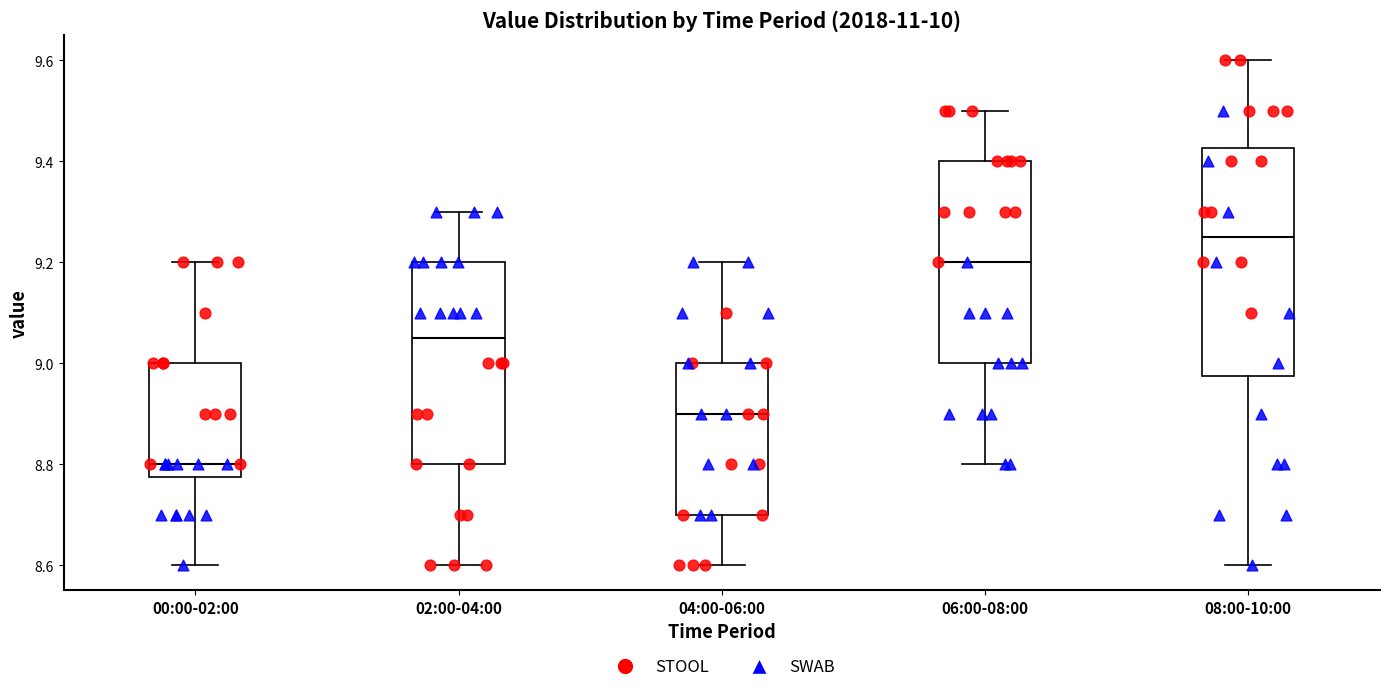

Comparing the boxes themselves (not the whiskers), which one is the tallest?

08:00-10:00